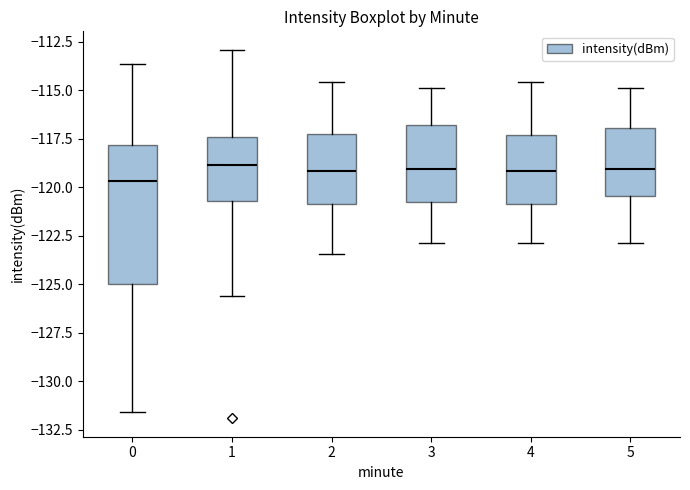

Comparing the boxes themselves (not the whiskers), which one is the tallest?

0